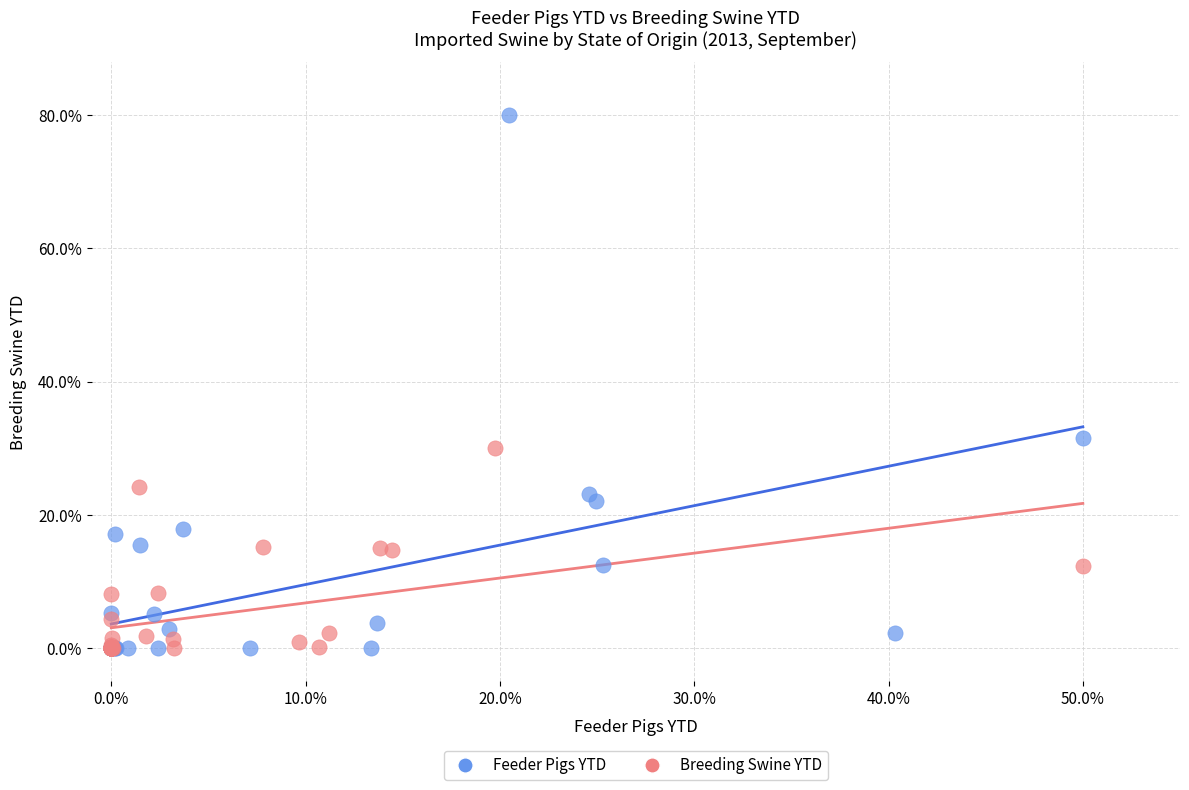

Which series has the widest spread of Y values?

Feeder Pigs YTD